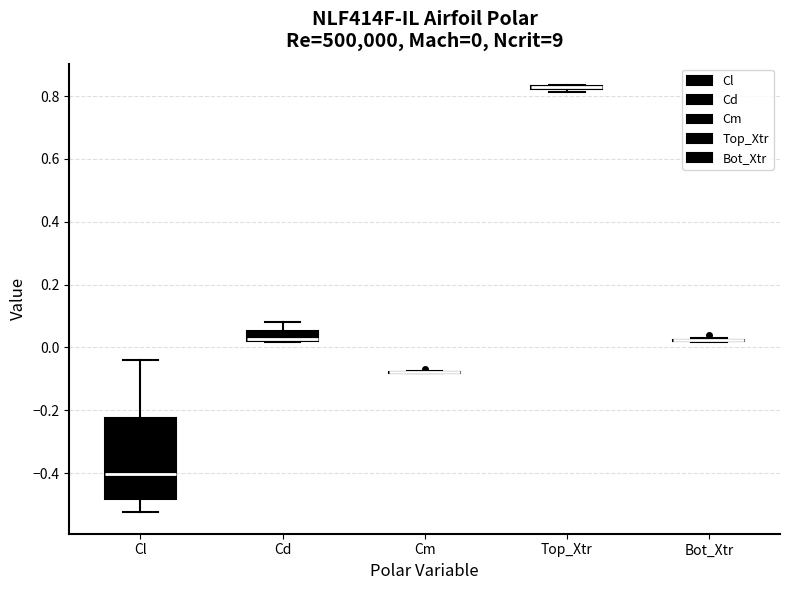

Comparing the boxes themselves (not the whiskers), which one is the tallest?

Cl